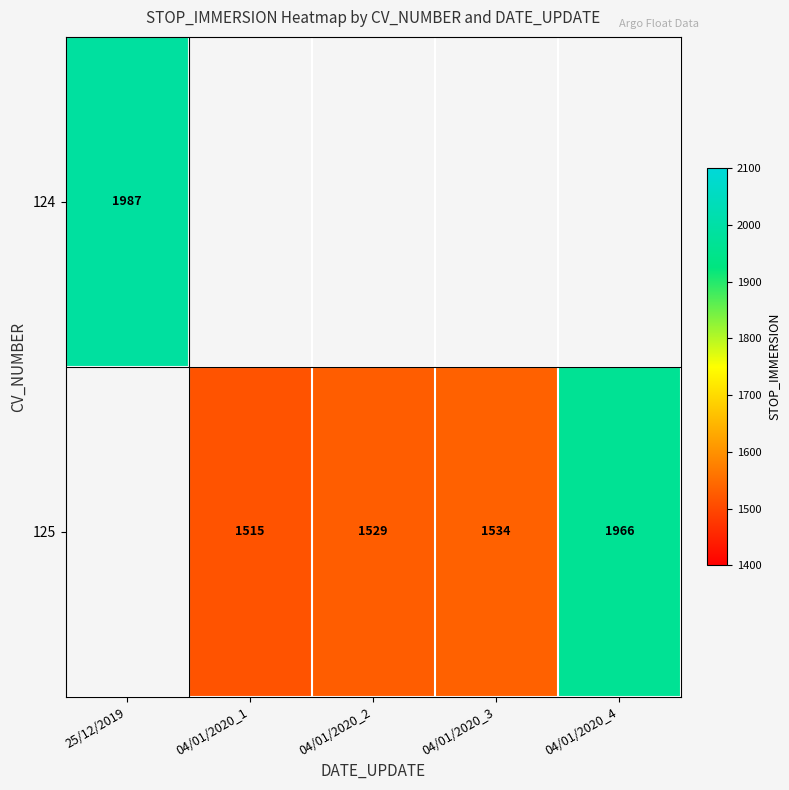

How many series are shown in this chart?

2